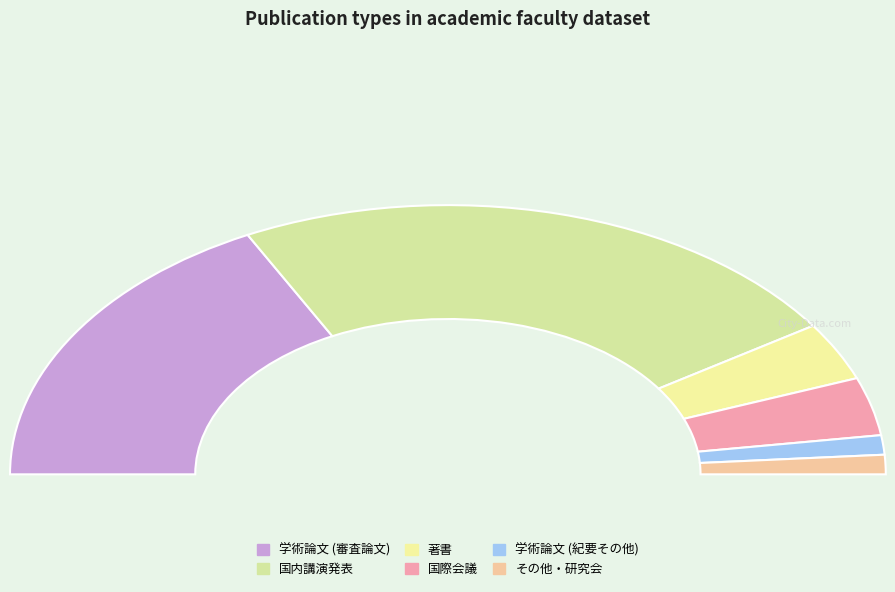

Between その他・研究会 and 著書, which is larger?

著書